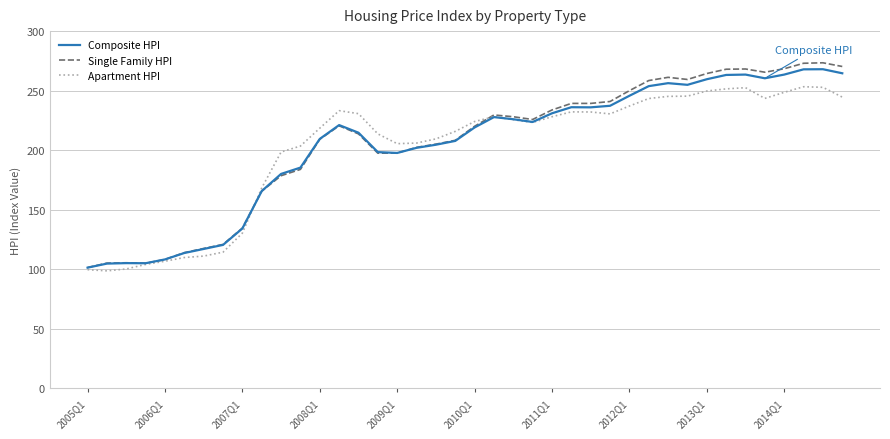

What is the minimum value for Single Family HPI?

101.5